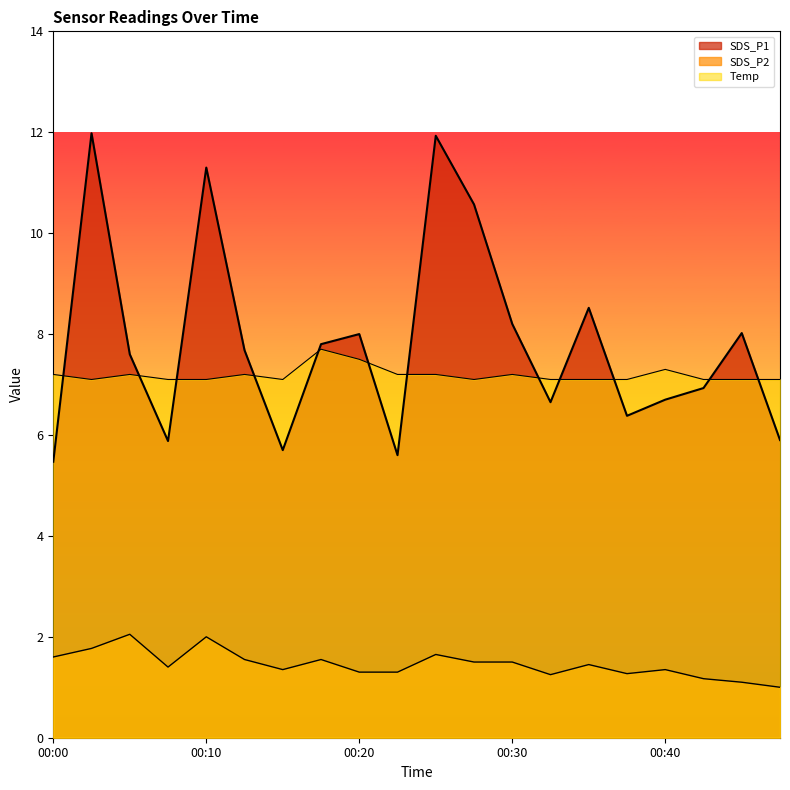

What is the value of the Temp point at the 3rd from the left?

7.2